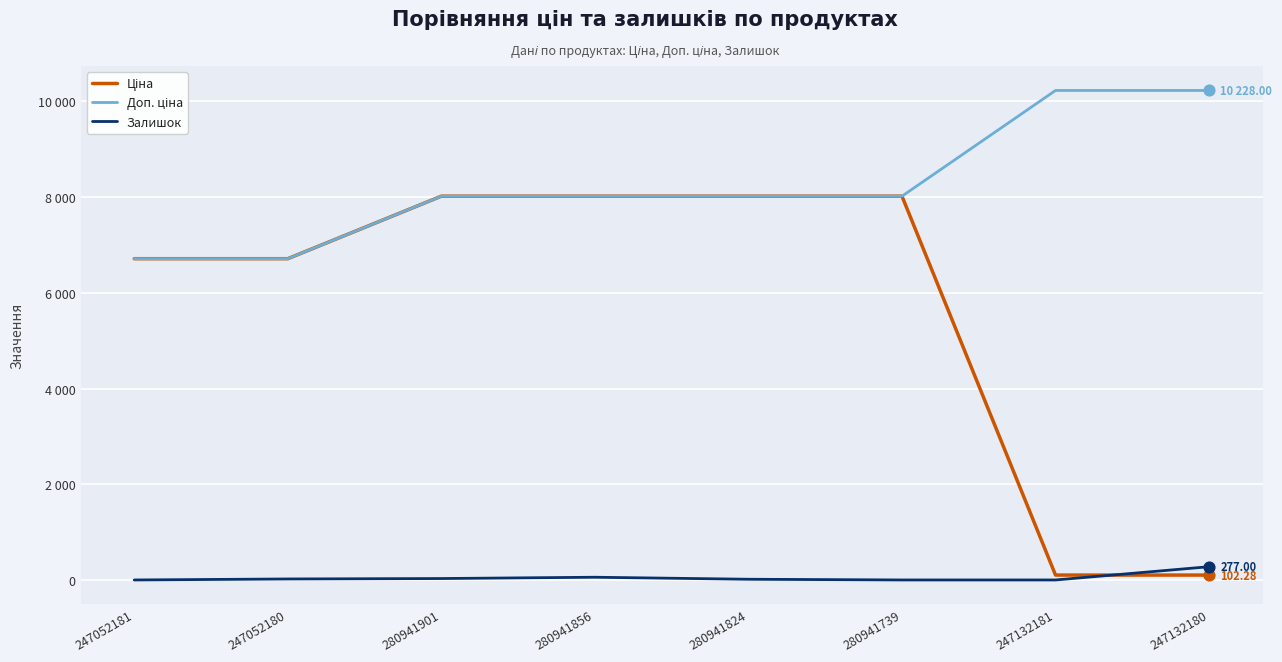

At which category is the sum across all series the highest?

280941856